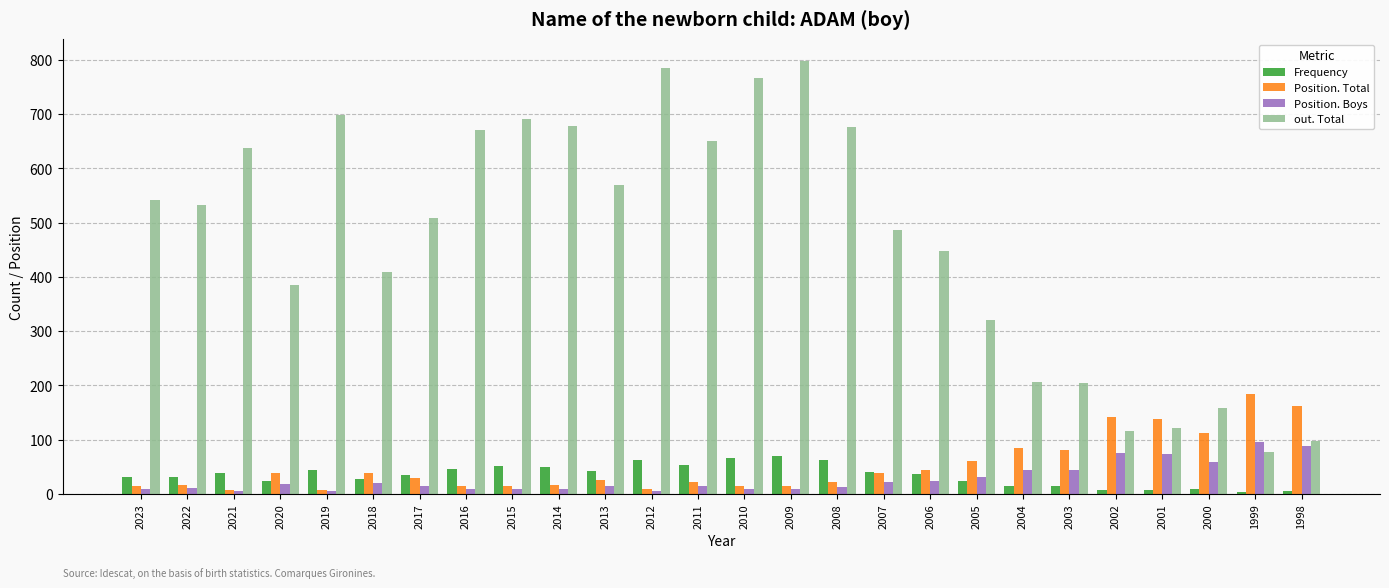

What is the total value across all series at 2009?

892